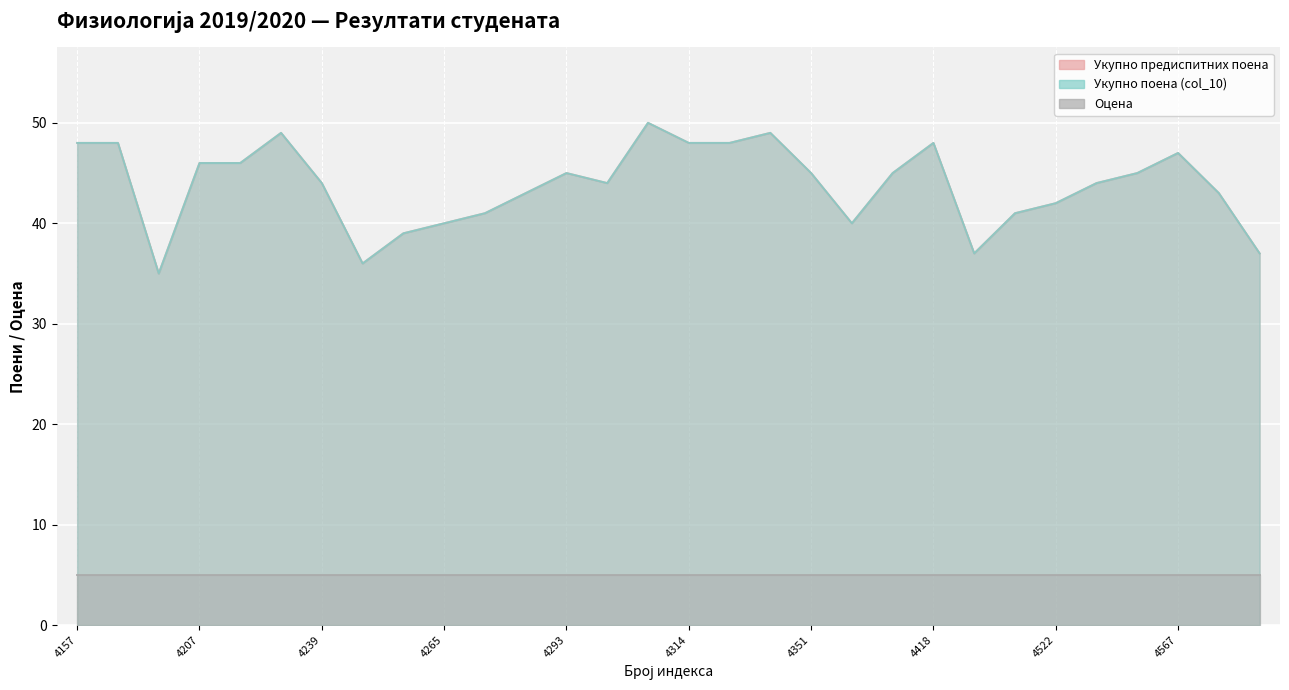

Where is Укупно предиспитних поена nearest to the value 42?

4522